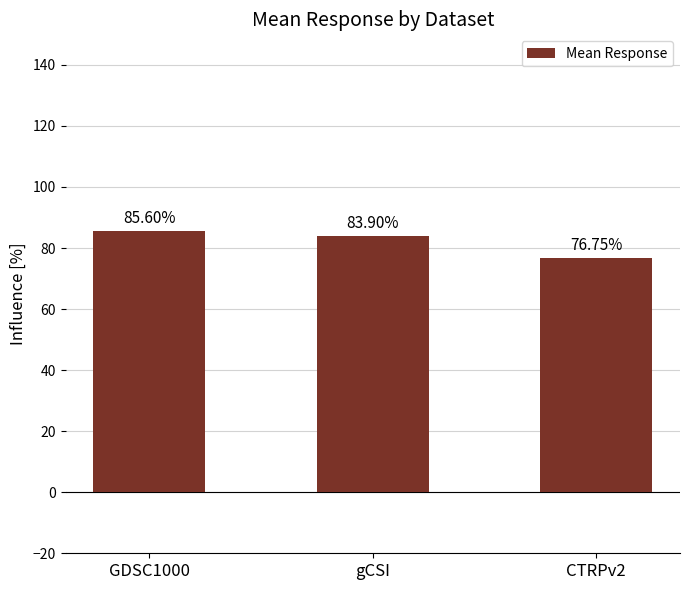

Is it true that the value at gCSI is 50.4?

False